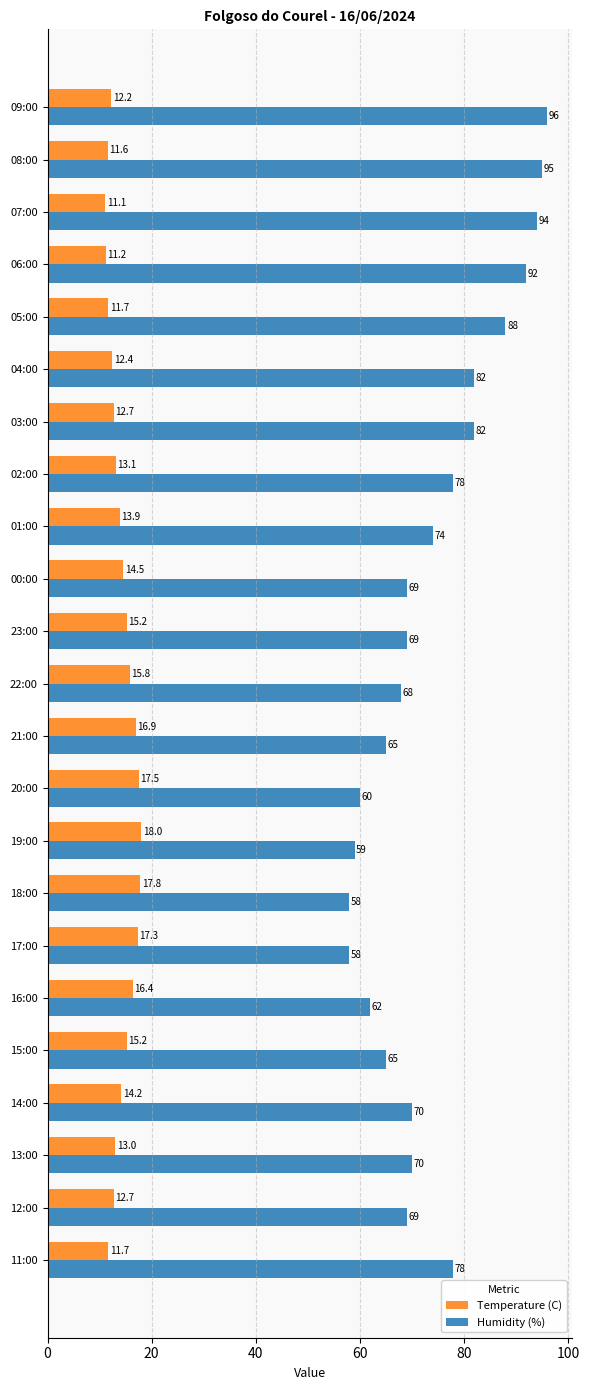

How many data points does each series have?

23